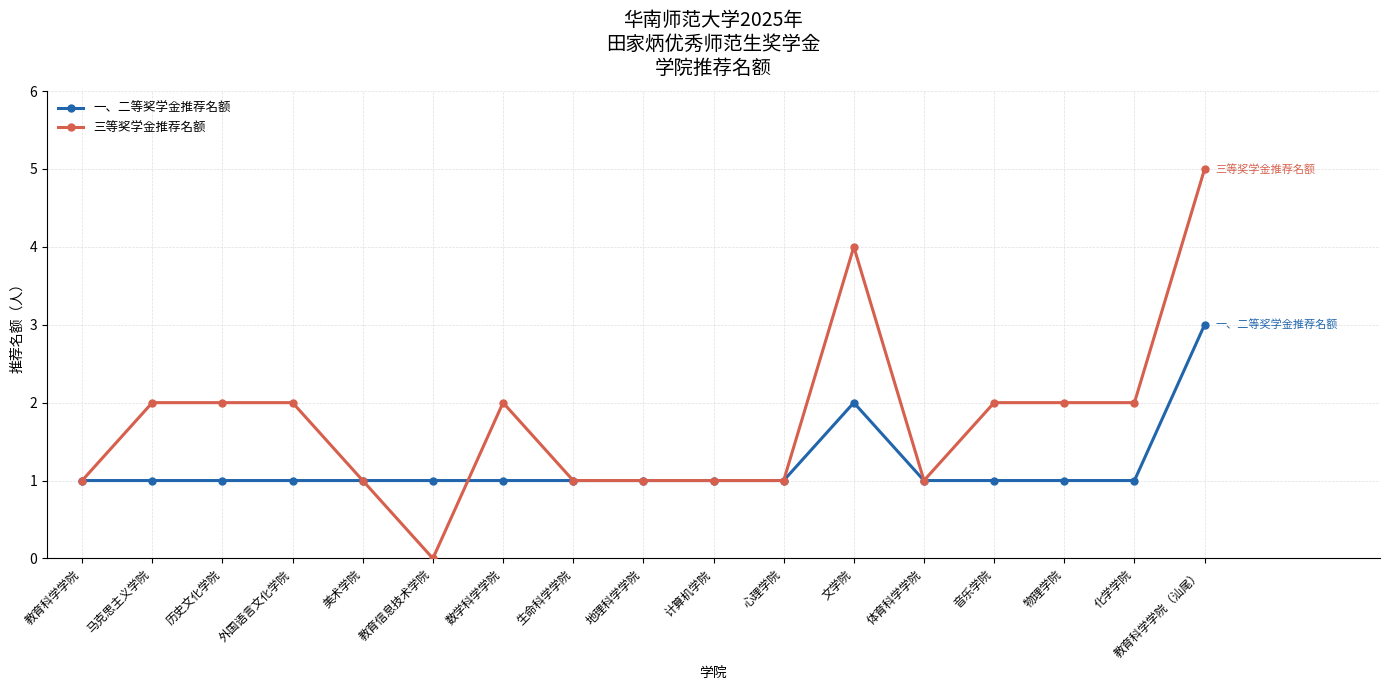

What value does the 三等奖学金推荐名额 series have at 文学院?

4